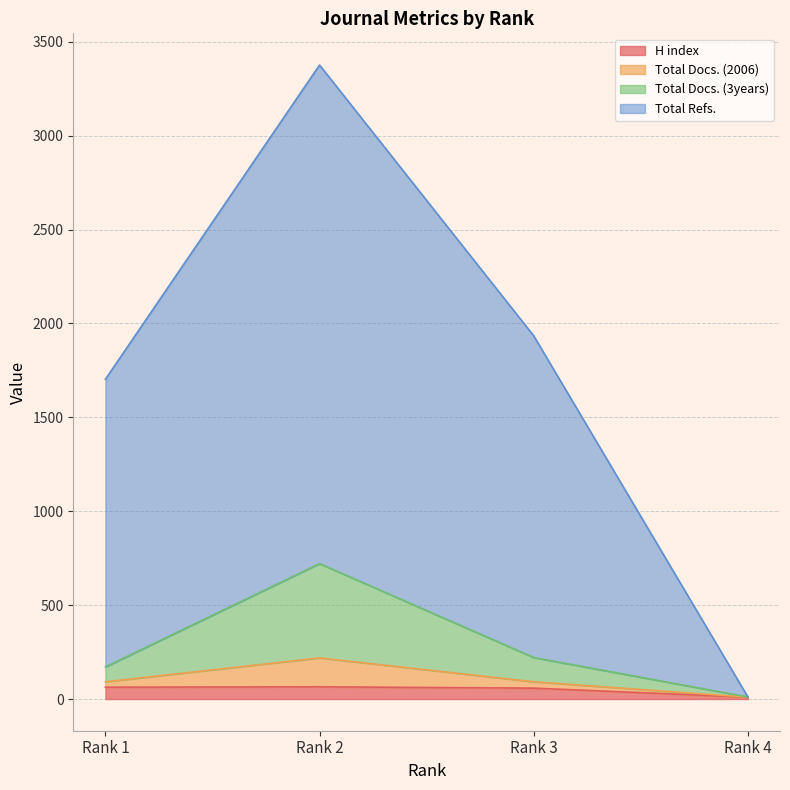

What is the value of the Total Refs. point at the 4th from the left?

11